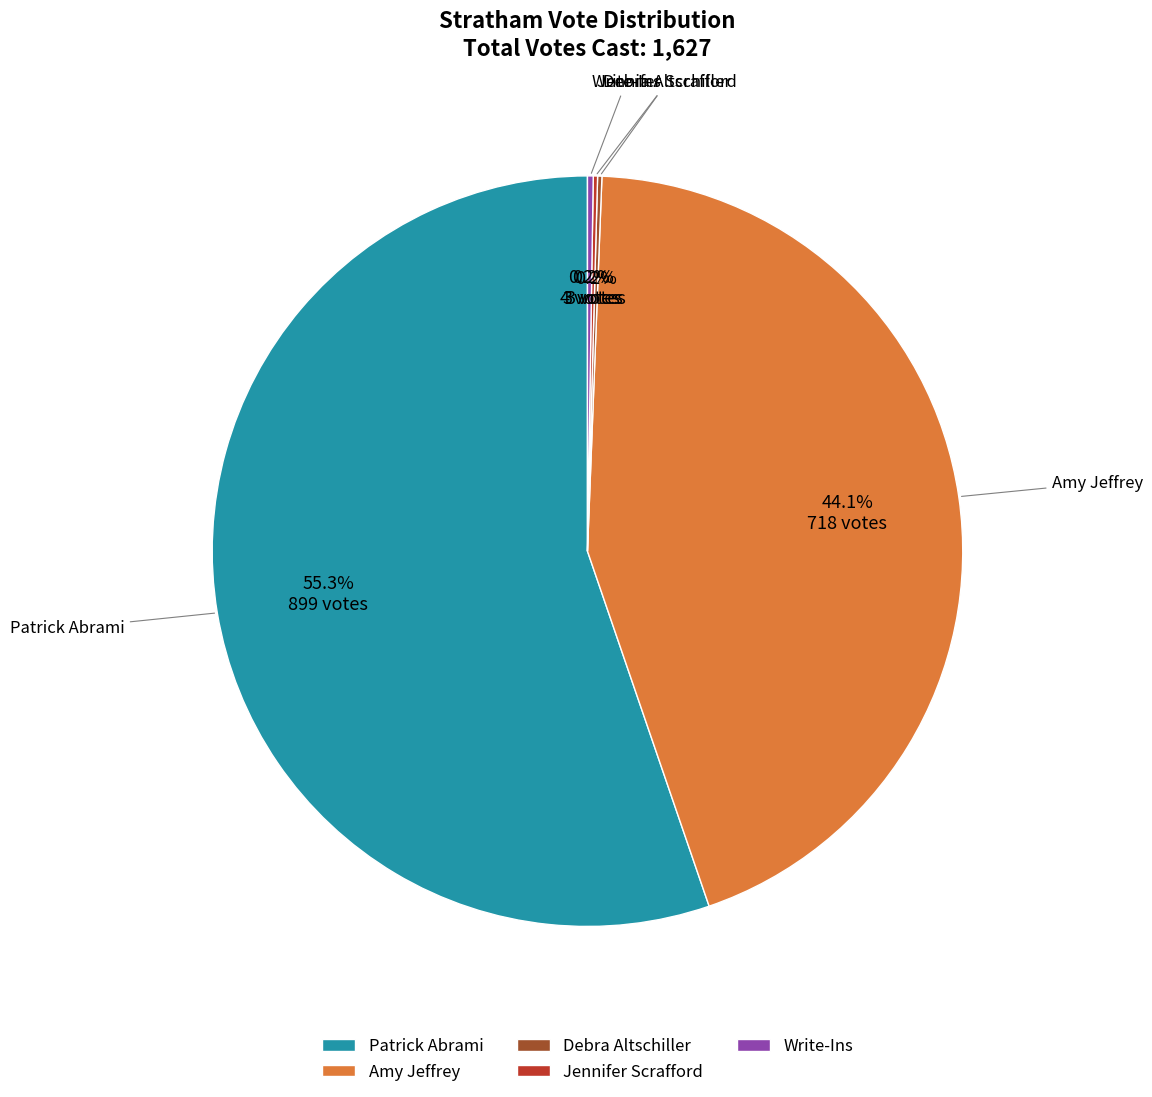

Which slice is the largest?

Patrick Abrami